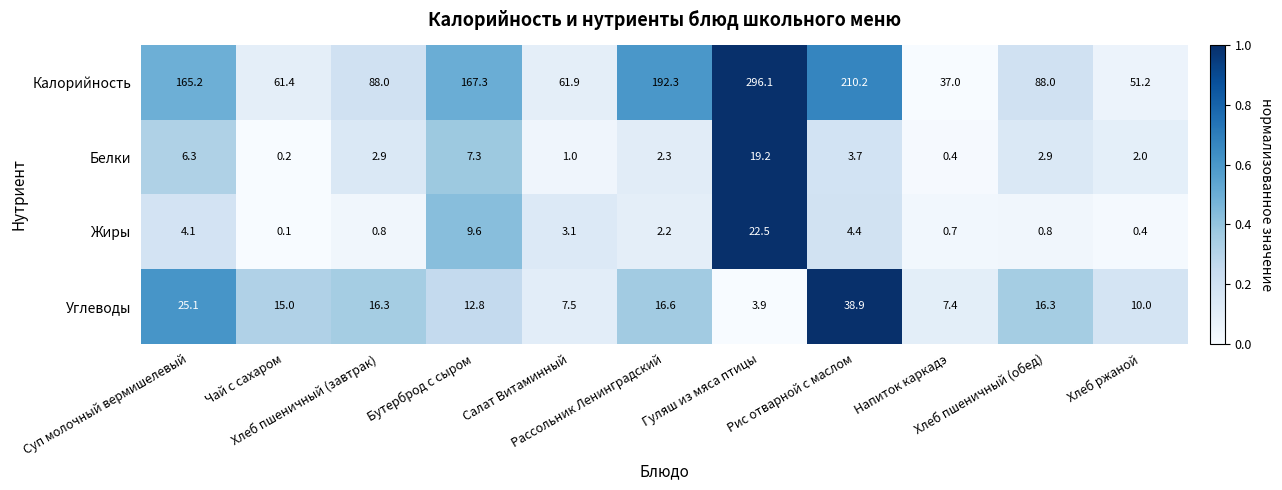

At which category is the sum across all series the highest?

Гуляш из мяса птицы